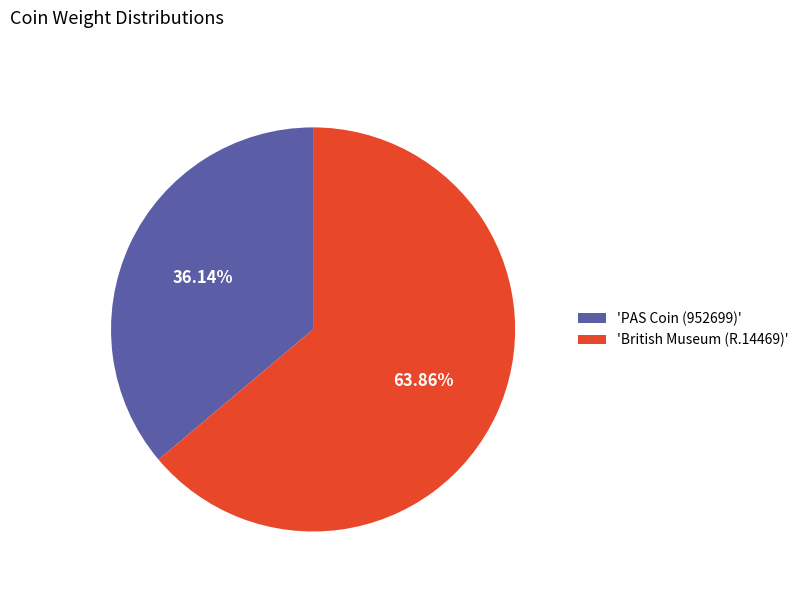

Which has a higher value, 'British Museum (R.14469)' or 'PAS Coin (952699)'?

'British Museum (R.14469)'